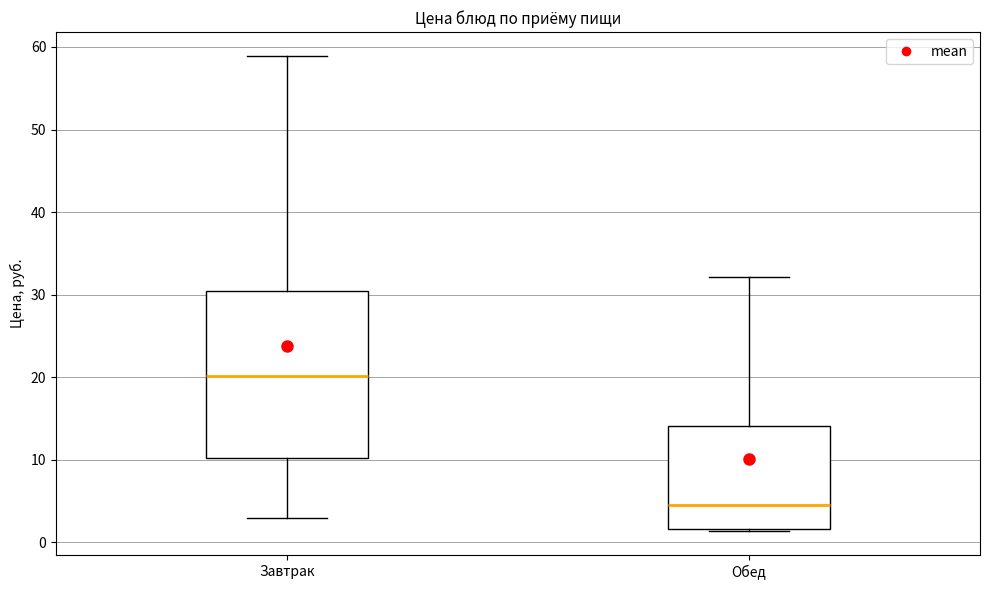

Reading left to right, transcribe this box plot: for each box, give where its median line is, the range the box spans, and where its two whiskers end, as read against the y-axis. The values are not printed on the chart, so give them approximately, as read against the axis.

Завтрак: median 20, box 10 to 30, whiskers 3 to 59
Обед: median 4, box 2 to 14, whiskers 1 to 32